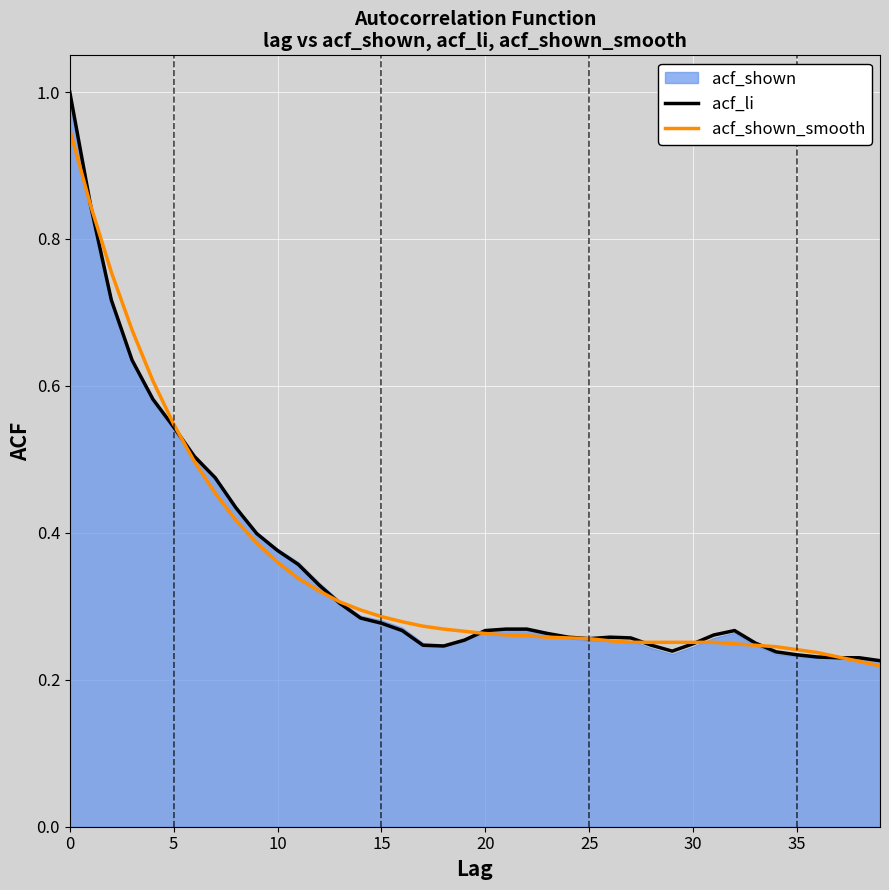

The acf_li series shows 1.0 at 5. True or false?

False